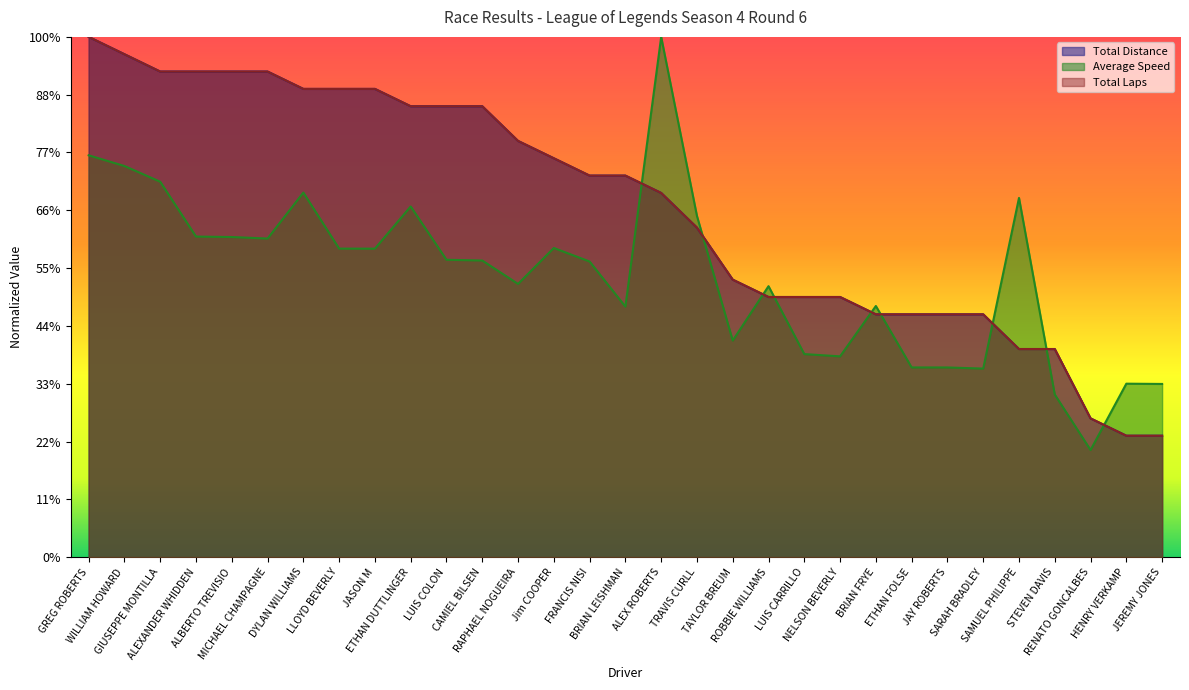

What are all the series names shown in the legend?

Total Laps, Average Speed, Total Distance